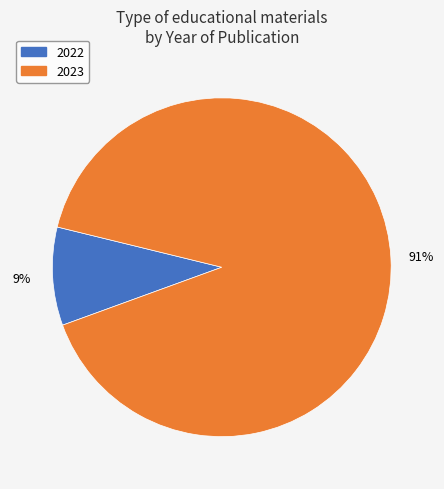

To the nearest percent, what is the average slice percentage?

50%